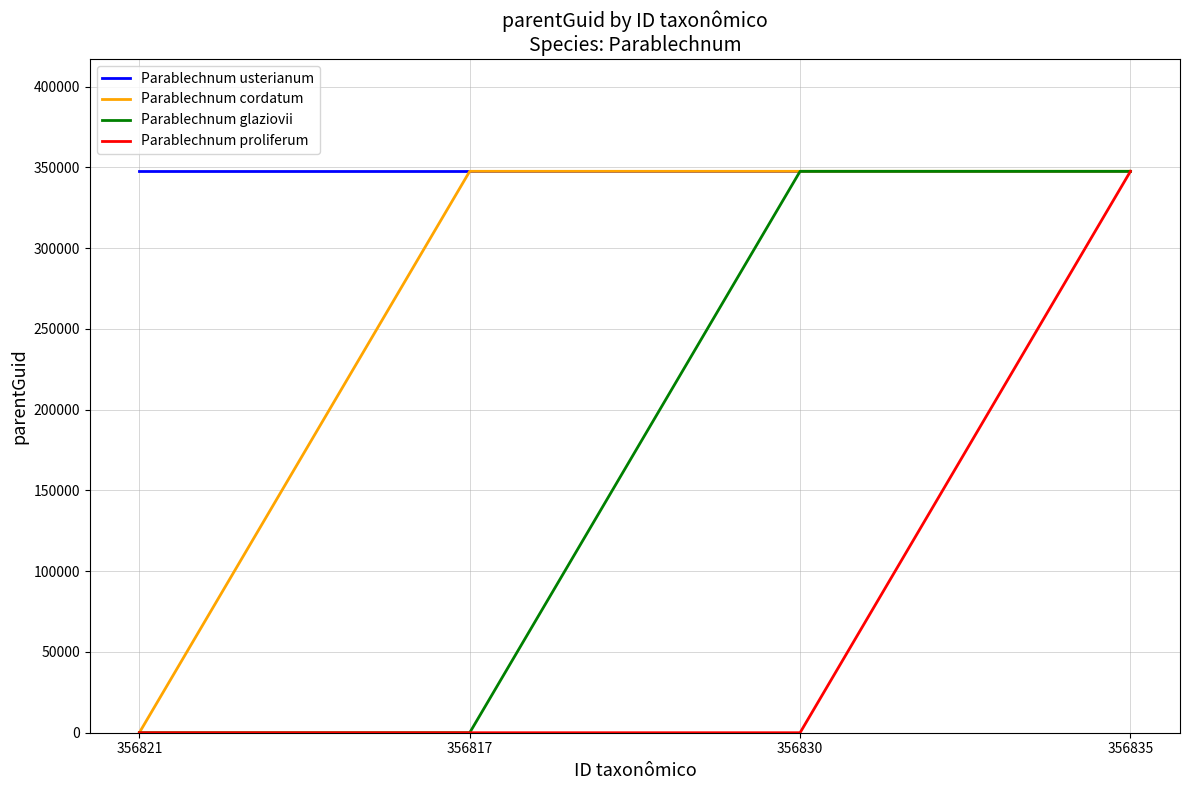

What is the spread (max minus min) of values at 356830?

347526